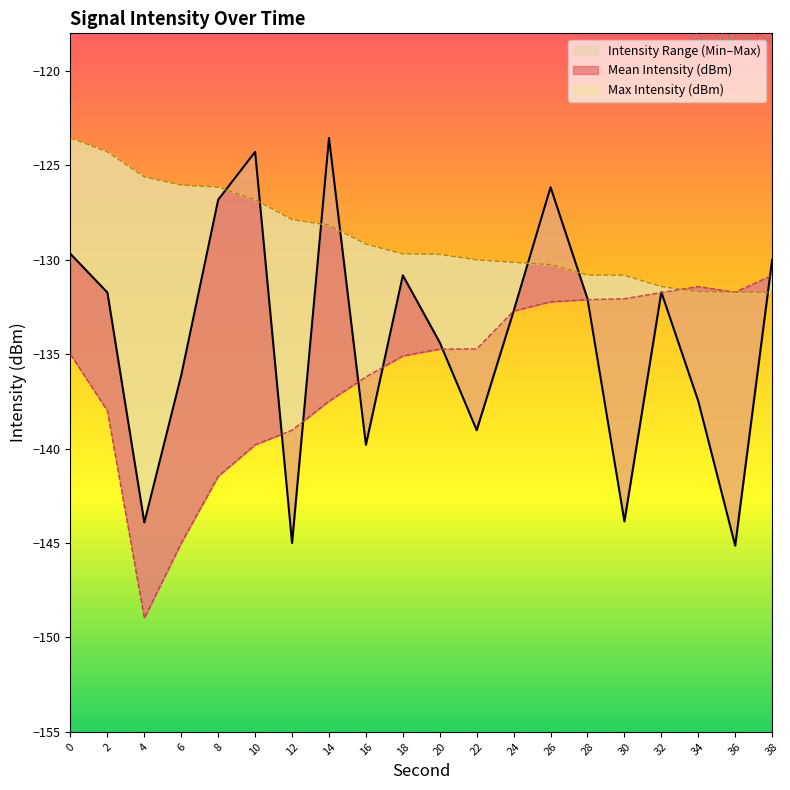

Does the chart display data point markers on the line(s)?

No